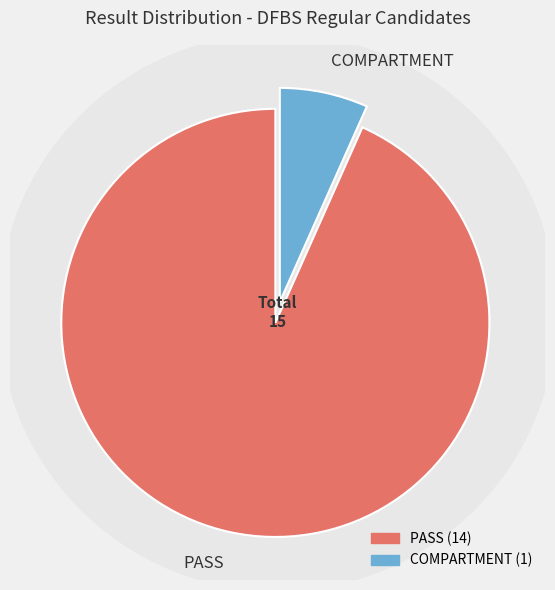

What percentage is the COMPARTMENT slice, to the nearest percent?

7%